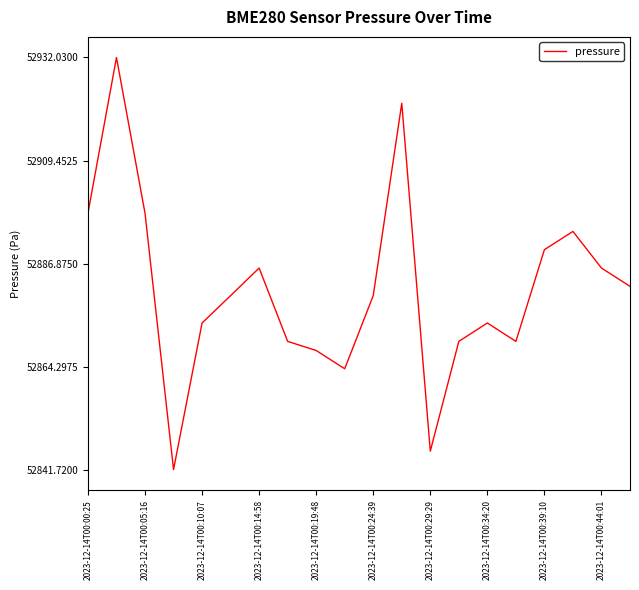

How many lines are shown in the chart?

1